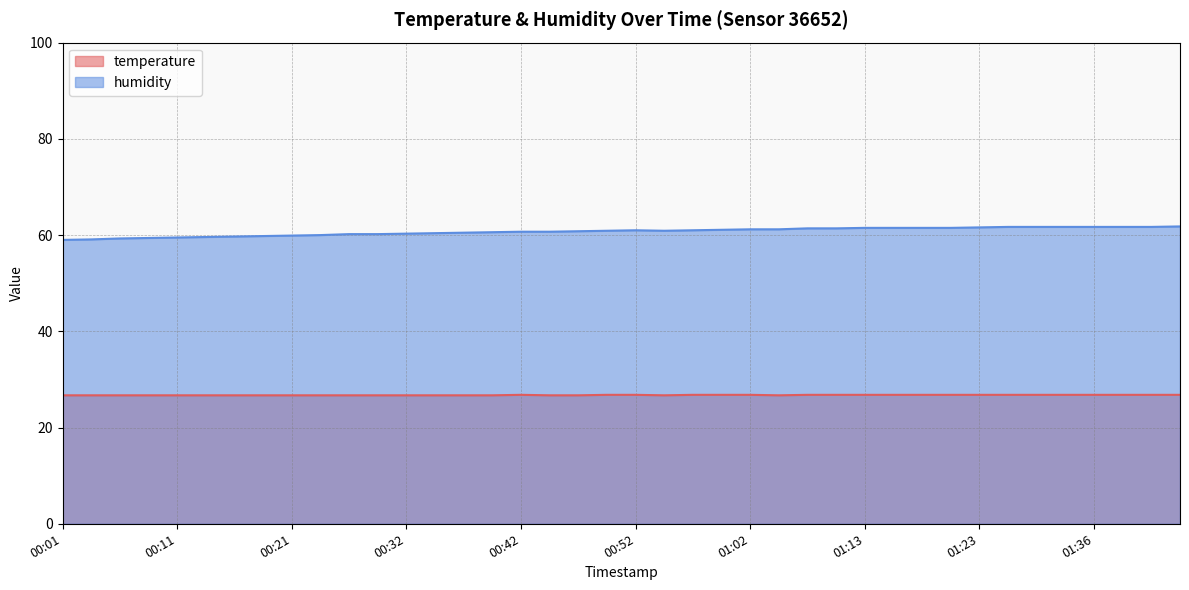

Reading right to left, extract all data points from this chart.

temperature: 01:44=26.8	01:42=26.8	01:39=26.8	01:36=26.8	01:34=26.8	01:31=26.8	01:29=26.8	01:23=26.8	01:21=26.8	01:18=26.8	01:15=26.8	01:13=26.8	01:10=26.8	01:07=26.8	01:05=26.7	01:02=26.8	01:00=26.8	00:57=26.8	00:55=26.7	00:52=26.8	00:49=26.8	00:47=26.7	00:44=26.7	00:42=26.8	00:39=26.7	00:37=26.7	00:34=26.7	00:32=26.7	00:29=26.7	00:26=26.7	00:24=26.7	00:21=26.7	00:19=26.7	00:16=26.7	00:14=26.7	00:11=26.7	00:08=26.7	00:06=26.7	00:03=26.7	00:01=26.7
humidity: 01:44=61.8	01:42=61.7	01:39=61.7	01:36=61.7	01:34=61.7	01:31=61.7	01:29=61.7	01:23=61.6	01:21=61.5	01:18=61.5	01:15=61.5	01:13=61.5	01:10=61.4	01:07=61.4	01:05=61.2	01:02=61.2	01:00=61.1	00:57=61.0	00:55=60.9	00:52=61.0	00:49=60.9	00:47=60.8	00:44=60.7	00:42=60.7	00:39=60.6	00:37=60.5	00:34=60.4	00:32=60.3	00:29=60.2	00:26=60.2	00:24=60.0	00:21=59.9	00:19=59.8	00:16=59.7	00:14=59.6	00:11=59.5	00:08=59.4	00:06=59.3	00:03=59.1	00:01=59.0